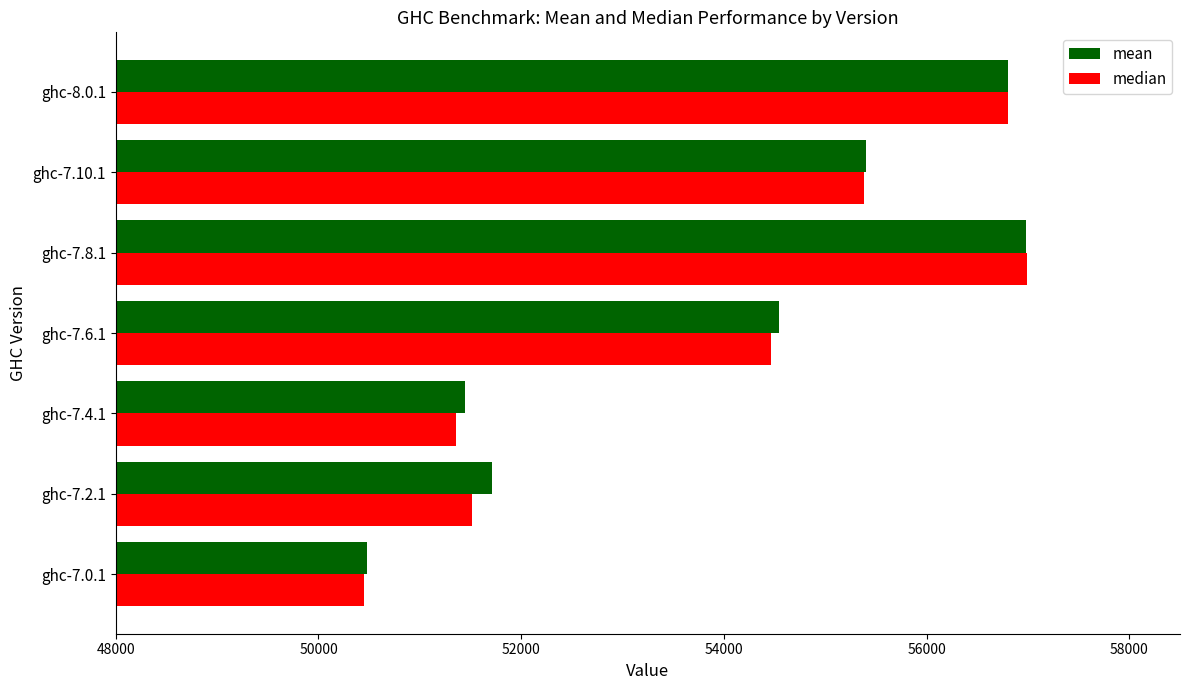

The value of mean at ghc-7.2.1 is 51710.1. True or false?

True